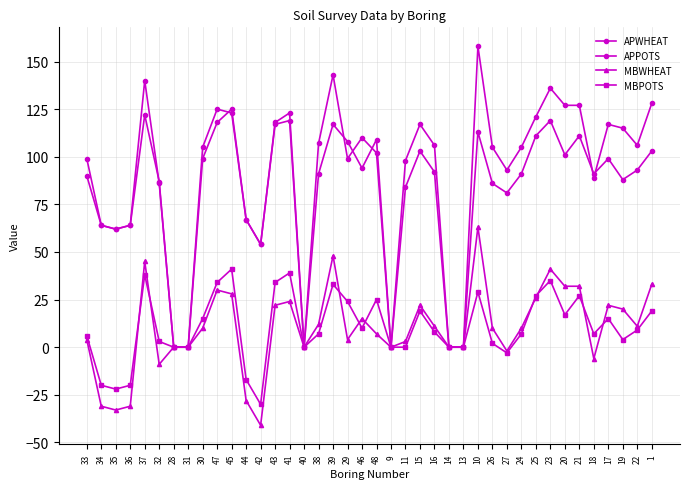

True or false: APWHEAT has a value of 128 at 1.

True